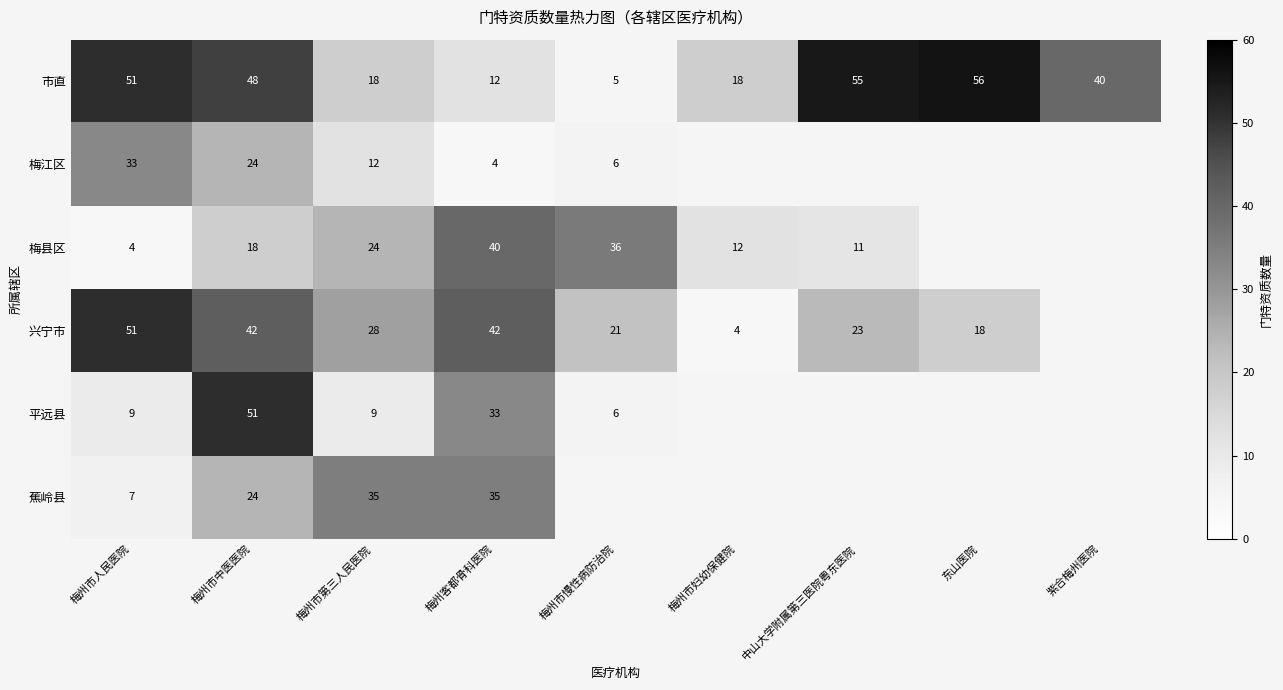

Between 梅州市慢性病防治院 and 梅州市人民医院, which is larger?

梅州市人民医院